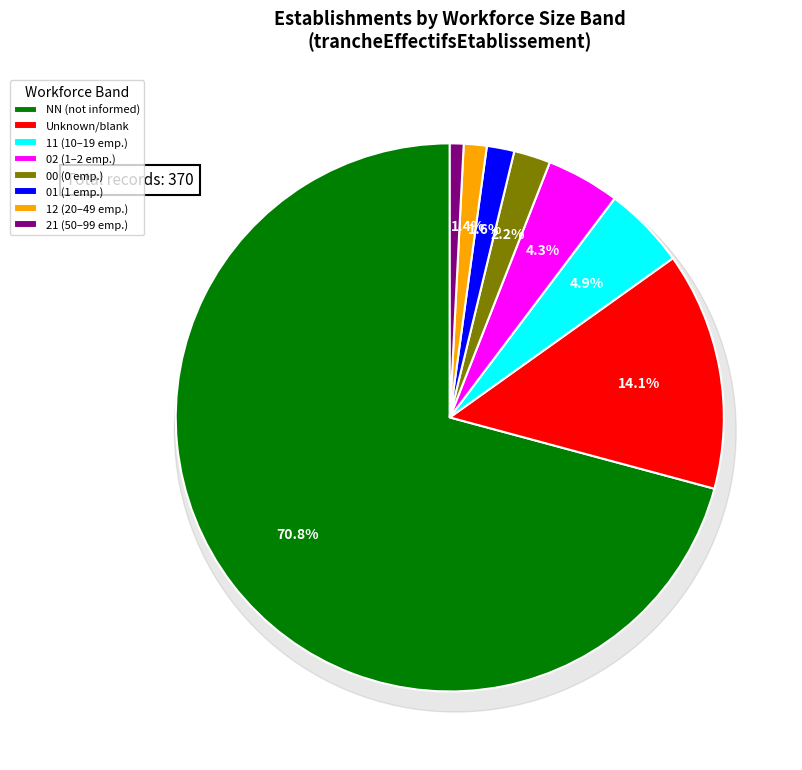

Between 12 and NN, which is larger?

NN